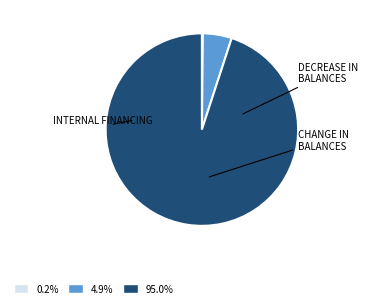

Does any single category account for the majority?

Yes